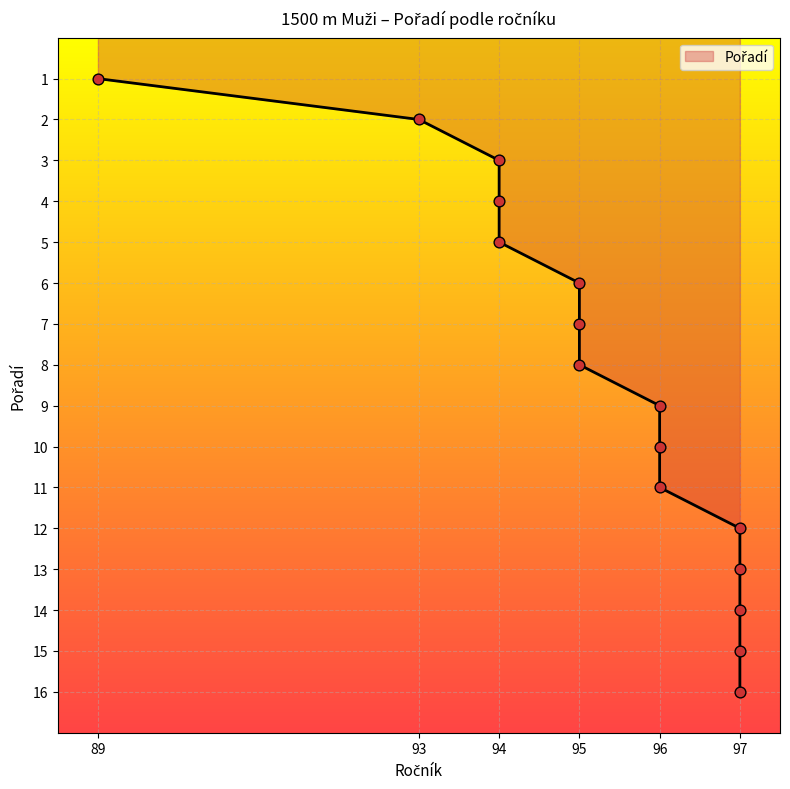

What is the change in value from 93 to 95?

+4